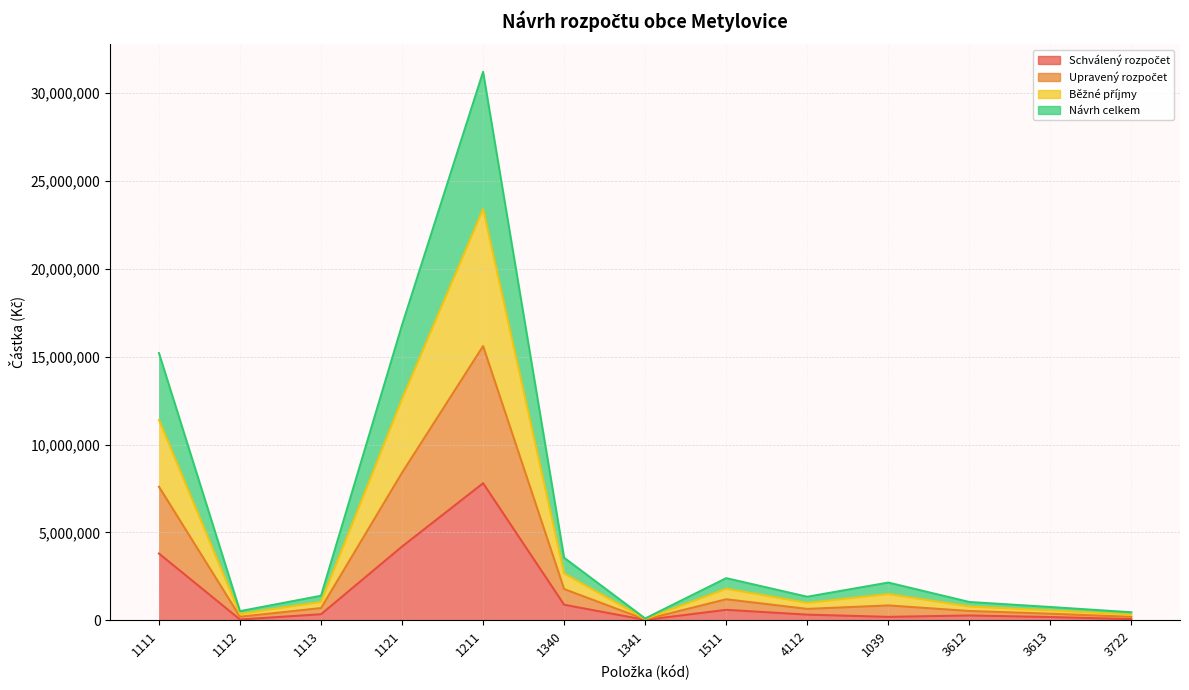

Which series has the largest total across all categories?

Upravený rozpočet